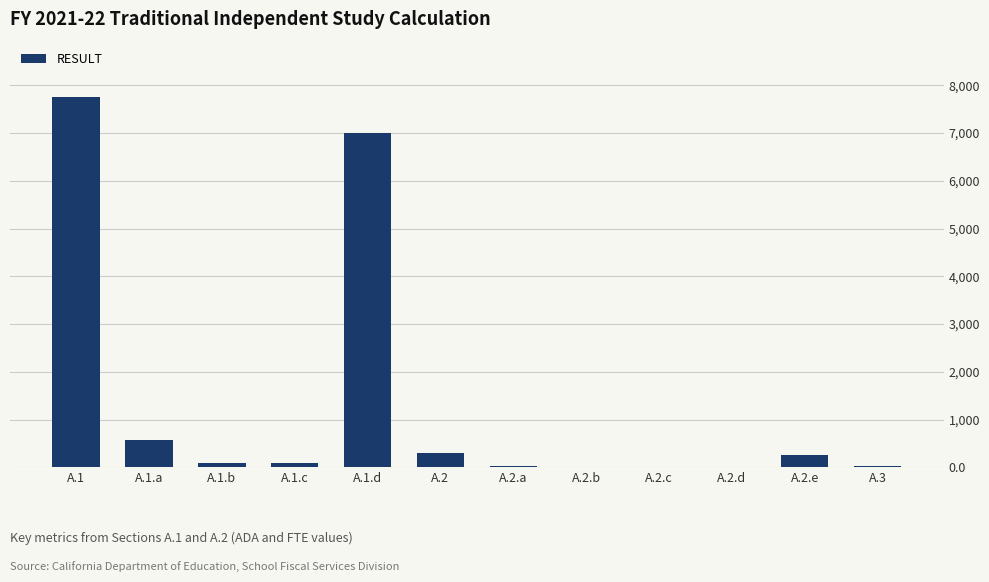

What is the change in value from A.2 to A.2.a?

-273.6